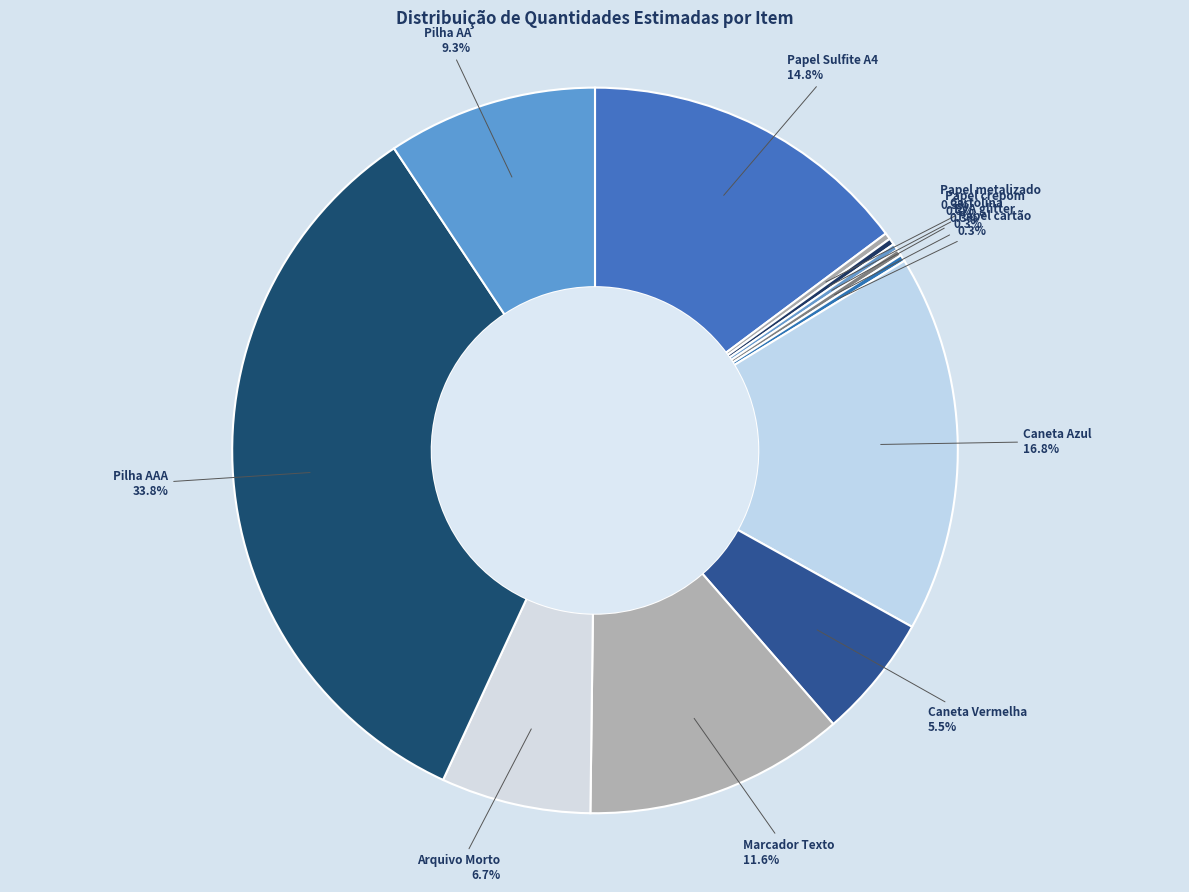

Which slice is the largest?

Pilha AAA